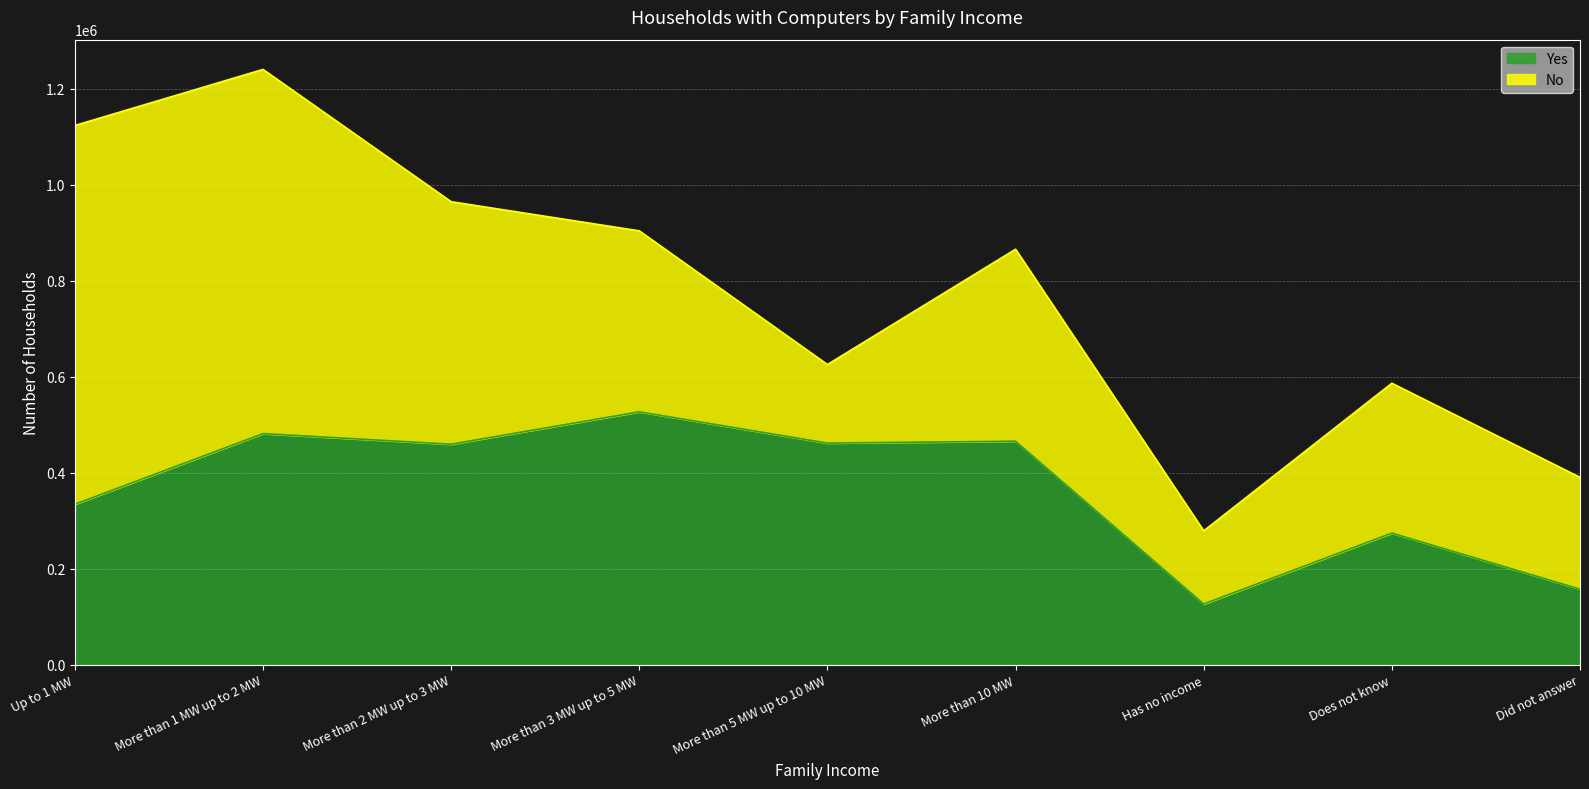

What is the difference between the second highest and second lowest values?

324072